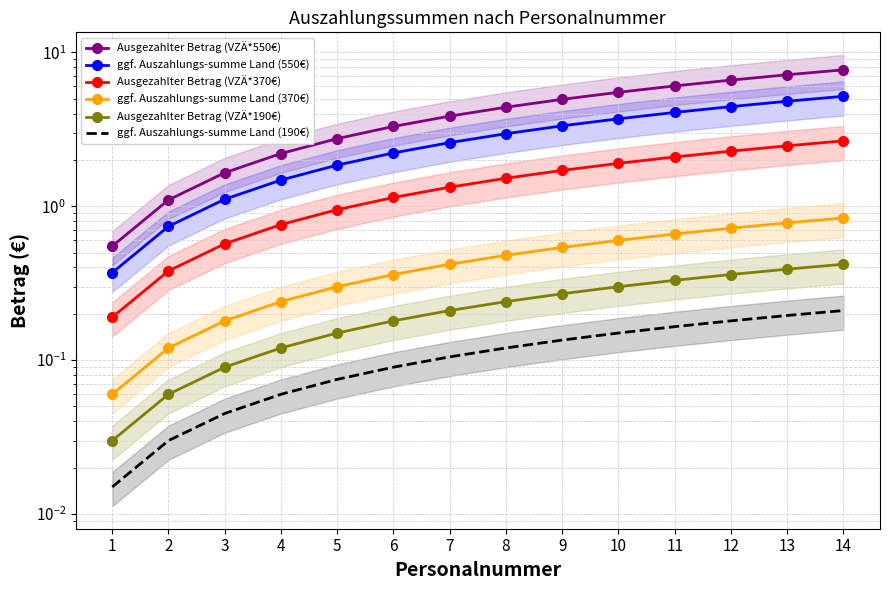

What are all the series names shown in the legend?

Ausgezahlter Betrag (VZÄ*550€), ggf. Auszahlungs-summe Land (550€), Ausgezahlter Betrag (VZÄ*370€), ggf. Auszahlungs-summe Land (370€), Ausgezahlter Betrag (VZÄ*190€), ggf. Auszahlungs-summe Land (190€)